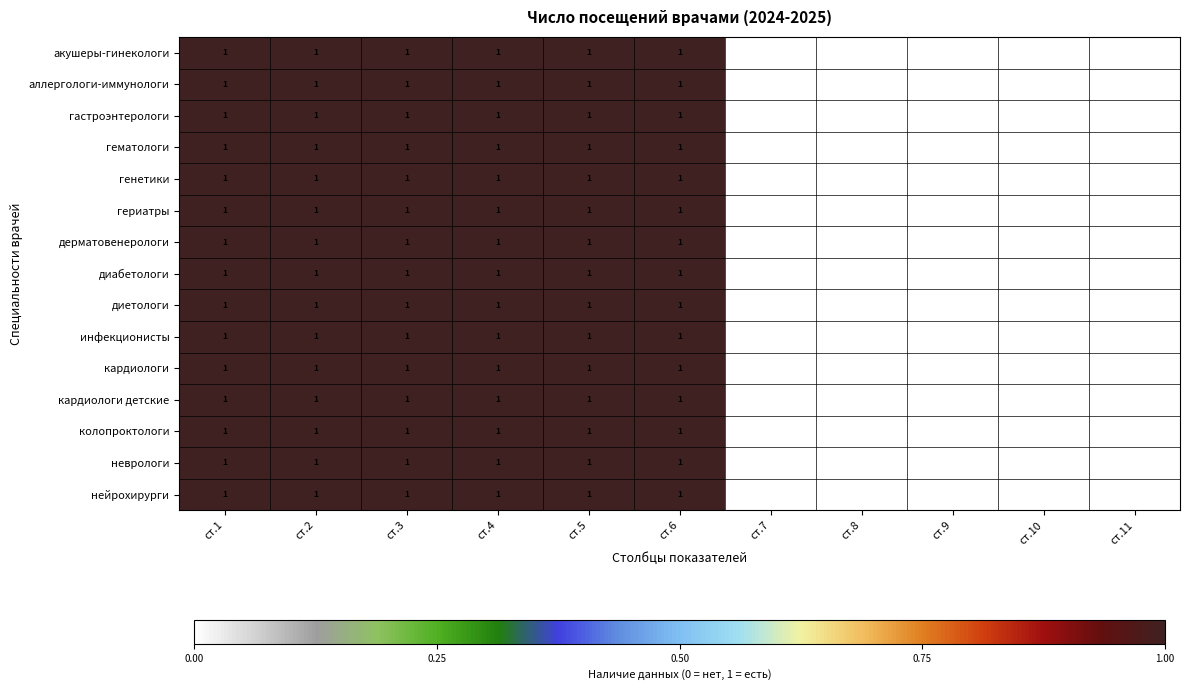

True or false: нейрохирурги has a value of 2 at ст.1.

False